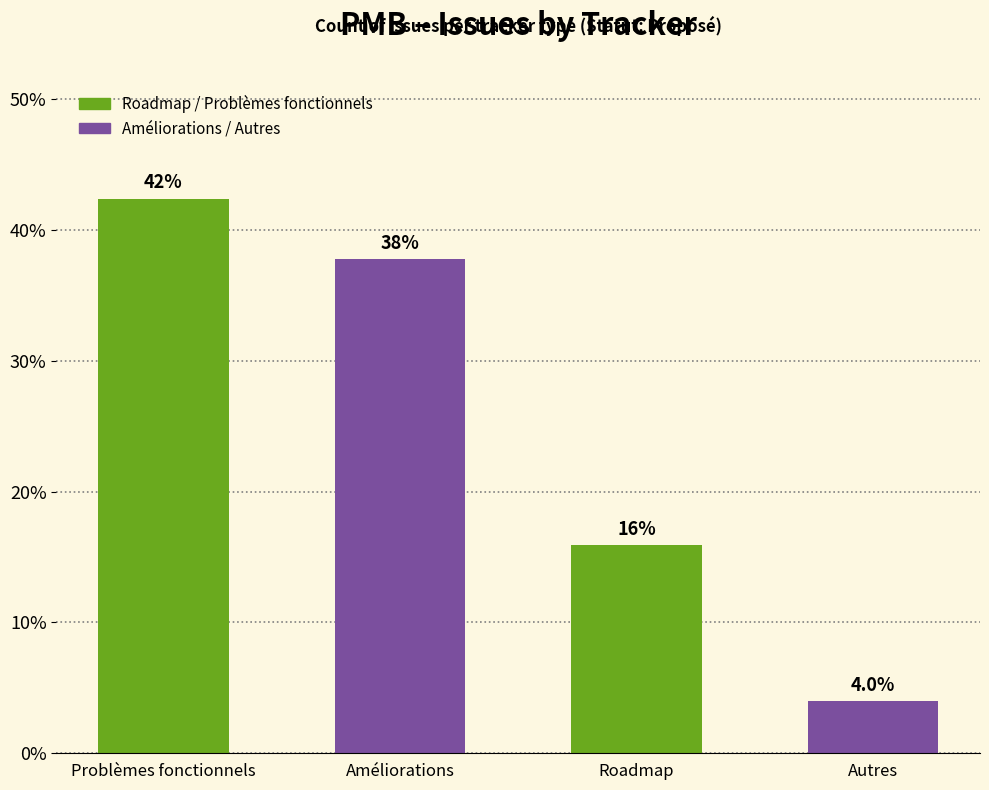

What is the smallest value displayed?

4.0